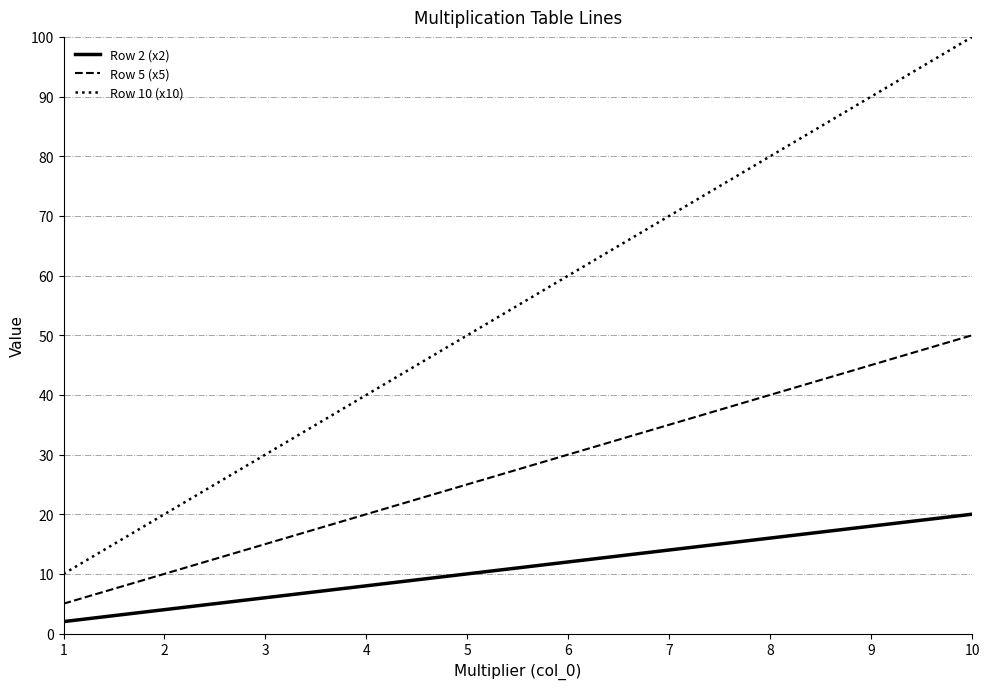

Rank the series by their average value, from highest to lowest.

Row 10 (x10), Row 5 (x5), Row 2 (x2)